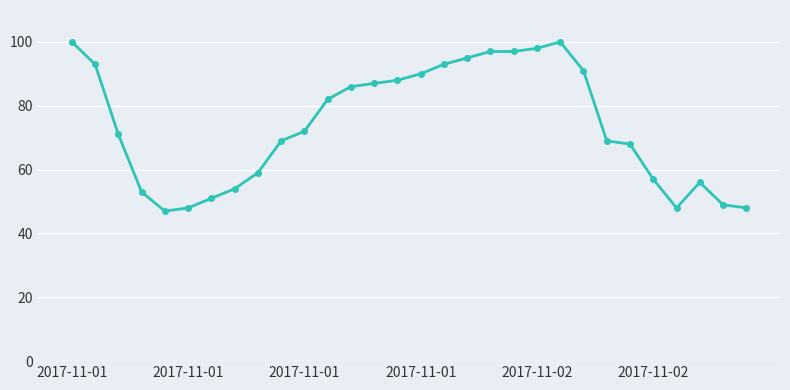

Does the chart have visible grid lines?

Yes